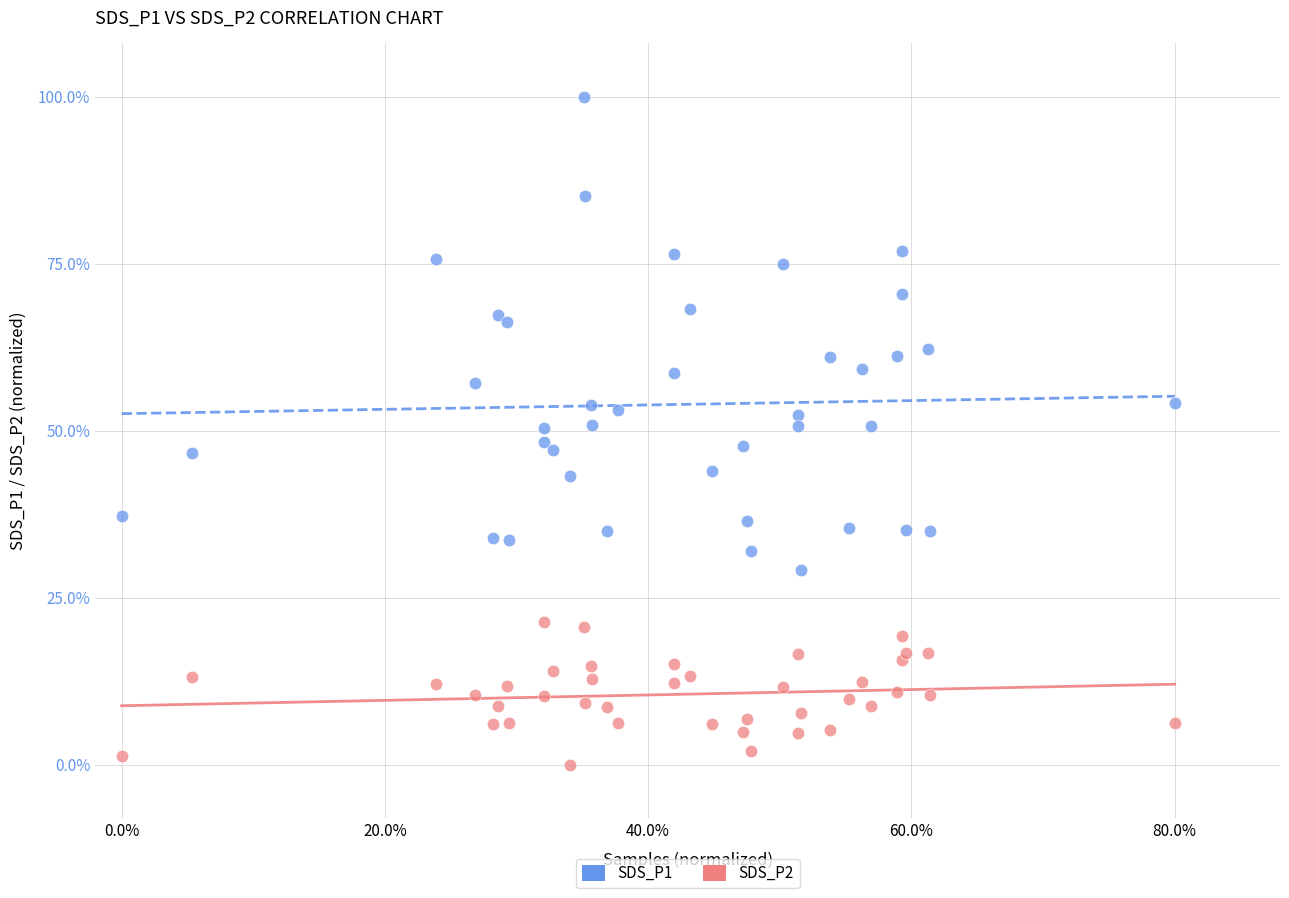

Which series has the largest Y range (max minus min)?

SDS_P1